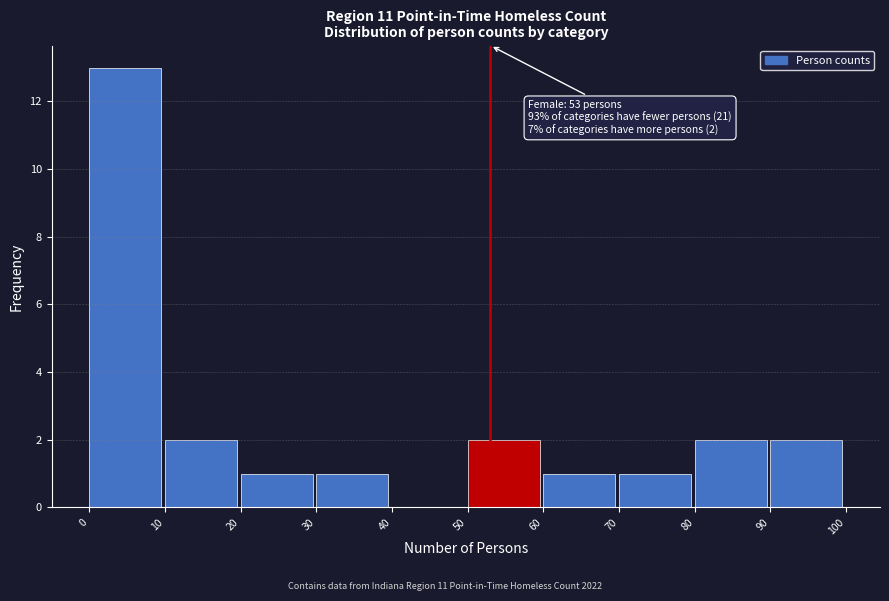

Which range on the x-axis has the tallest bar?

0 to 10